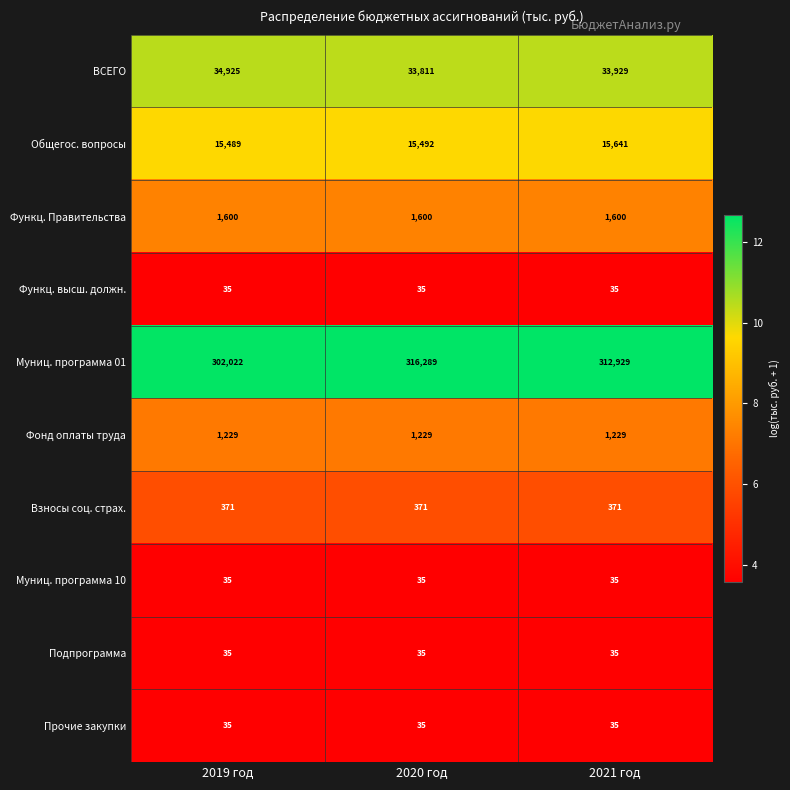

True or false: Функц. высш. должн. has a value of 35 at 2021 год.

True